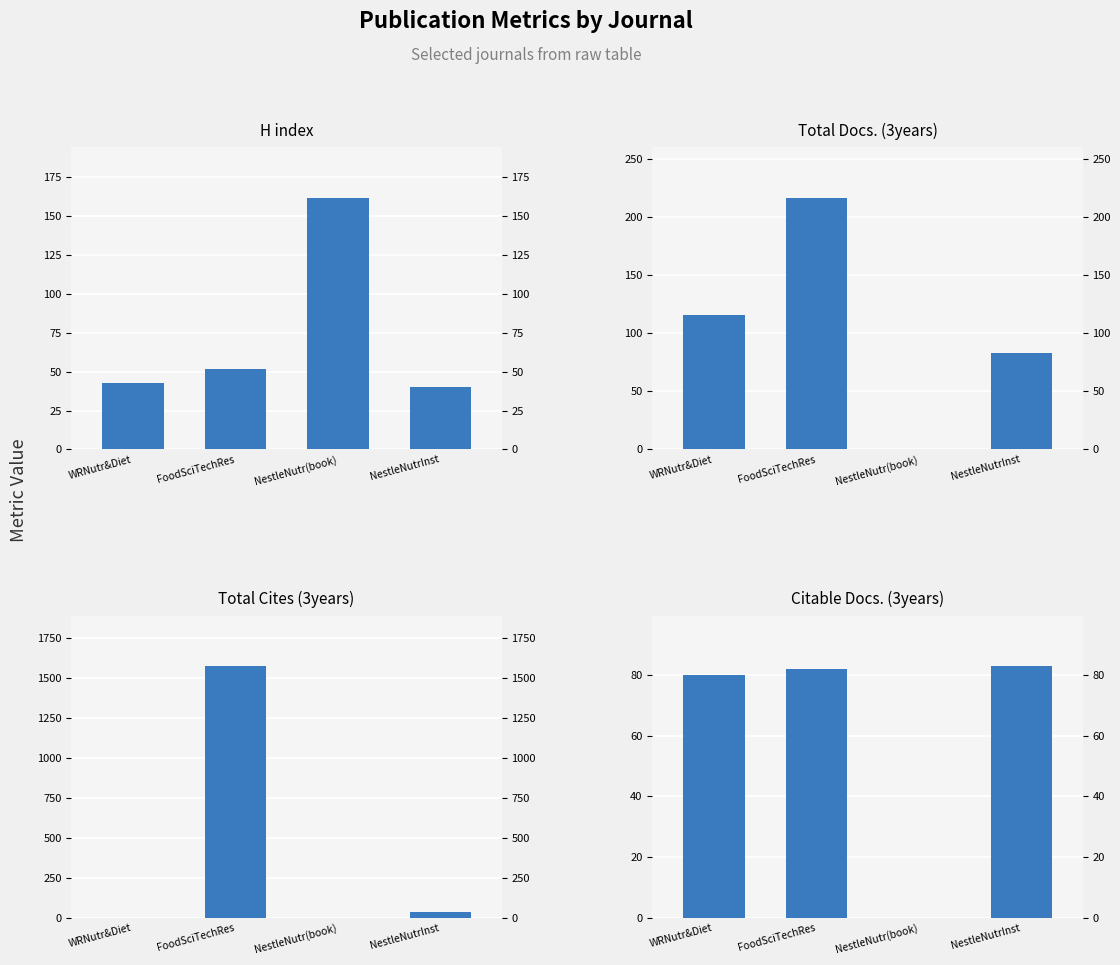

At how many categories does at least one series exceed 1260?

1